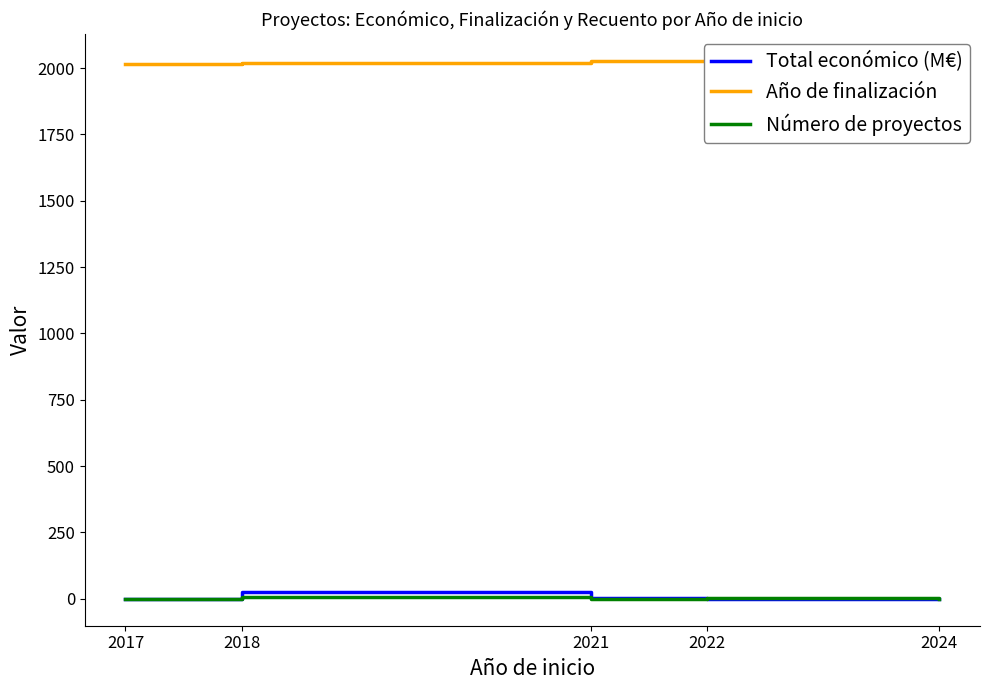

Reading left to right, what are all the values shown in this chart?

Total económico (M€): 0.1	24.1	2.6	1.1	0.7
Año de finalización: 2017.0	2020.0	2025.0	2025.0	2027.0
Número de proyectos: 1.0	7.0	1.0	2.0	1.0